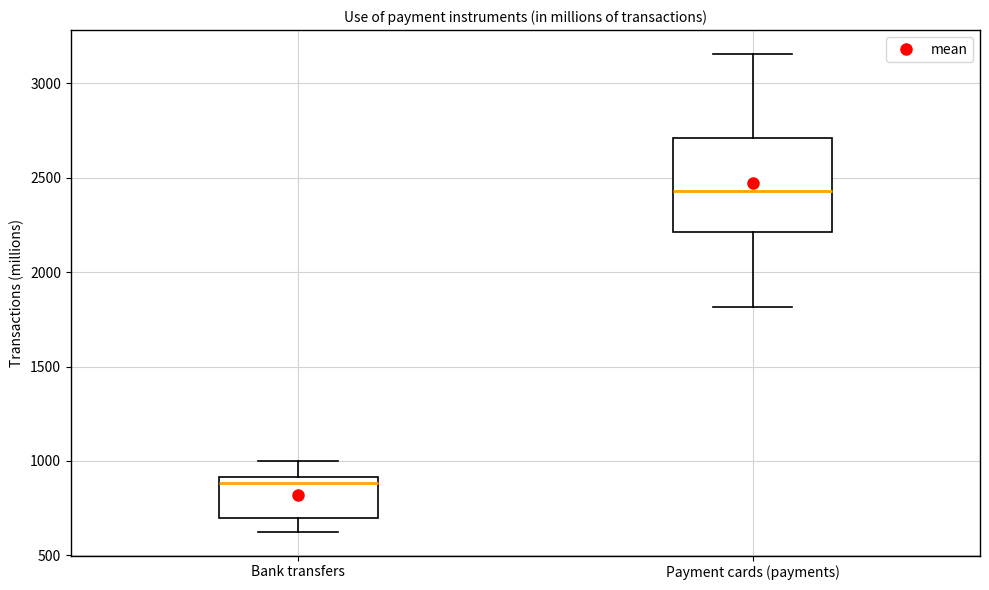

Reading left to right, transcribe this box plot: for each box, give where its median line is, the range the box spans, and where its two whiskers end, as read against the y-axis. The values are not printed on the chart, so give them approximately, as read against the axis.

Bank transfers: median 900 (just below the box's upper edge), box 700 to 900, whiskers 650 to 1000
Payment cards (payments): median 2450, box 2200 to 2700, whiskers 1800 to 3150